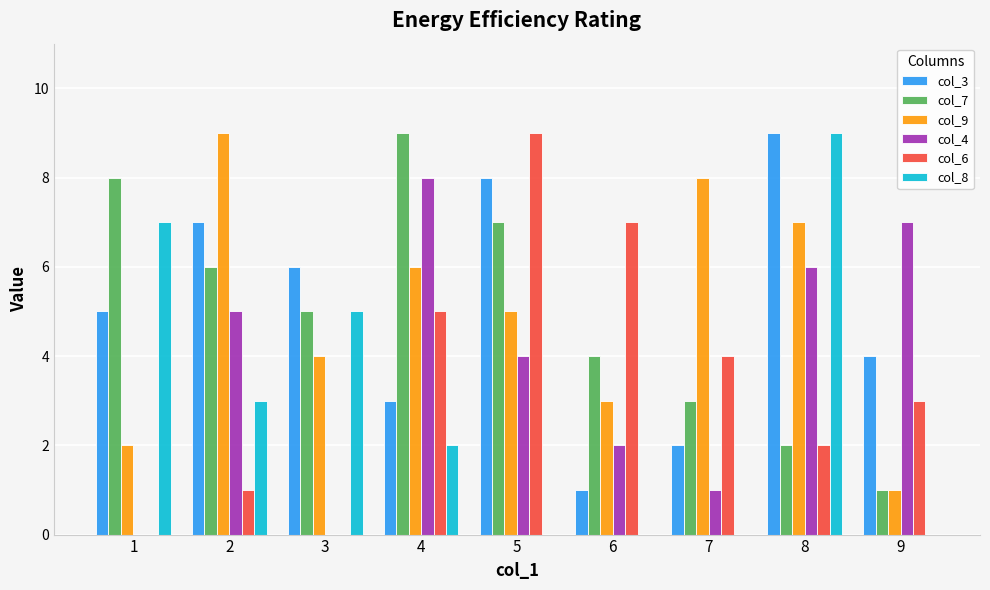

Count the number of categories in the chart.

9